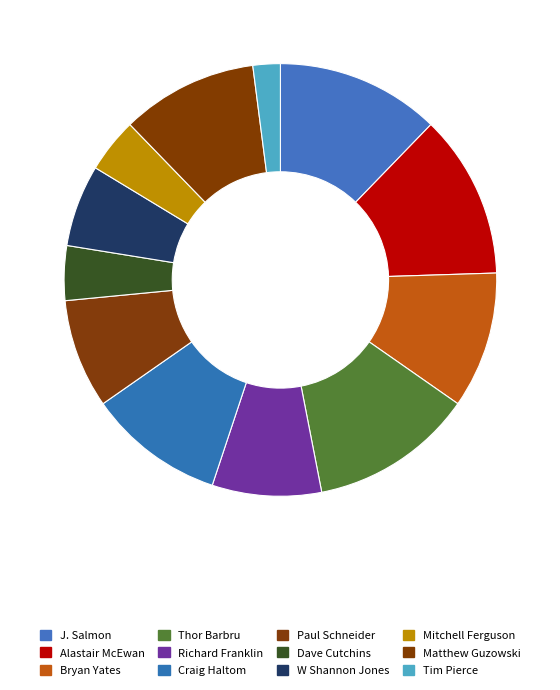

To the nearest percent, what portion does Craig Haltom represent?

10%